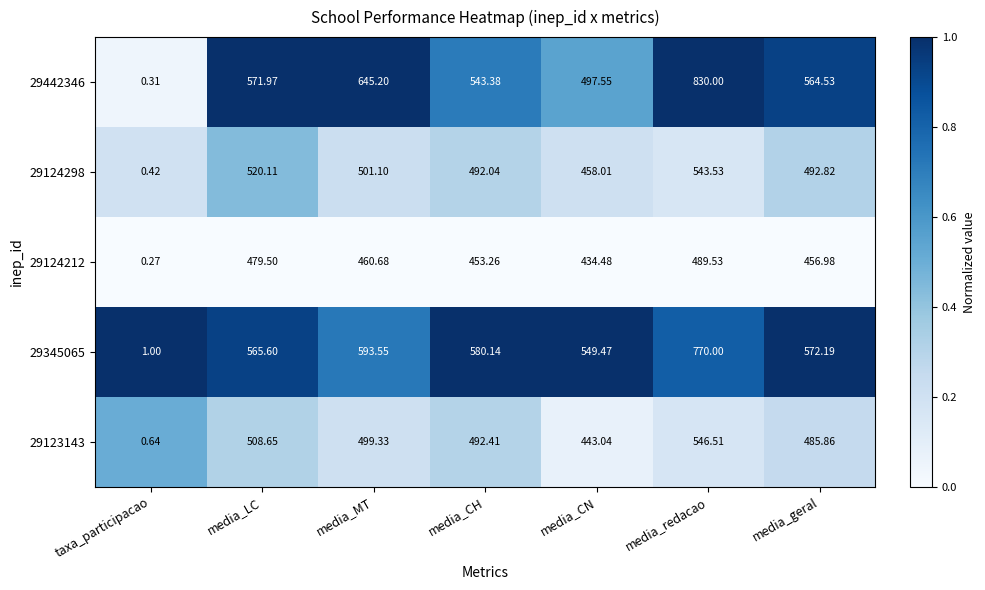

List the labels in order of 29442346 value, largest first.

media_redacao, media_MT, media_LC, media_geral, media_CH, media_CN, taxa_participacao